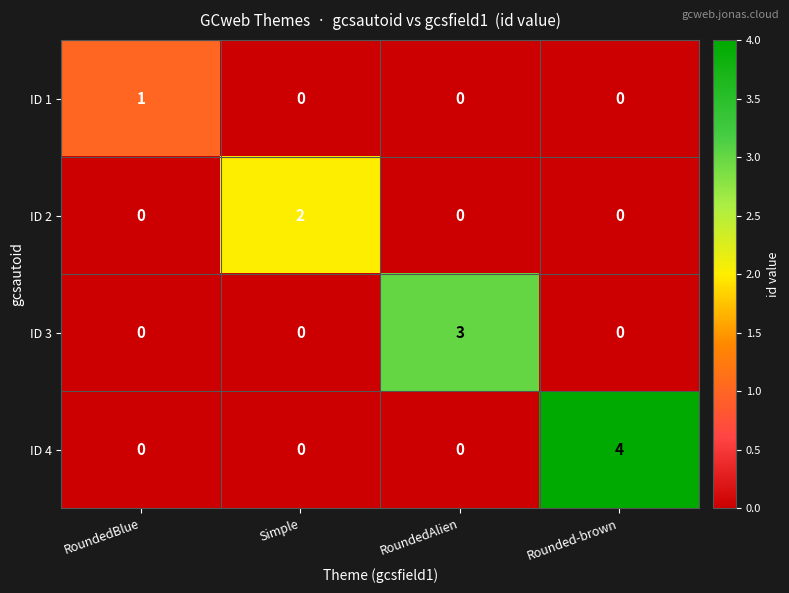

The value of ID 1 at RoundedAlien is -1. True or false?

False